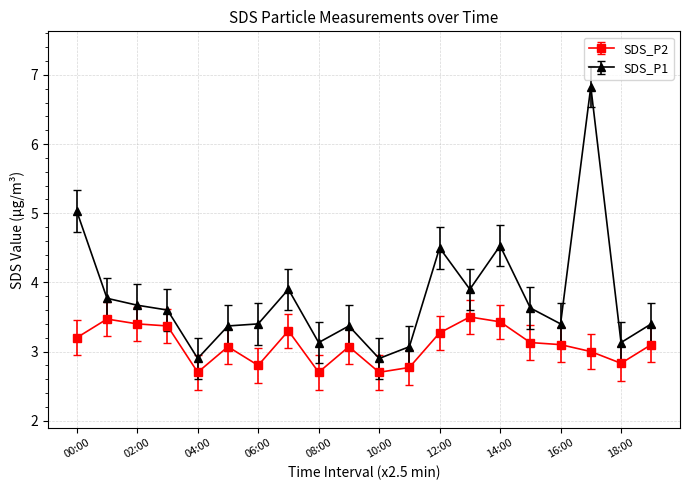

What is the maximum value for SDS_P1?

6.8